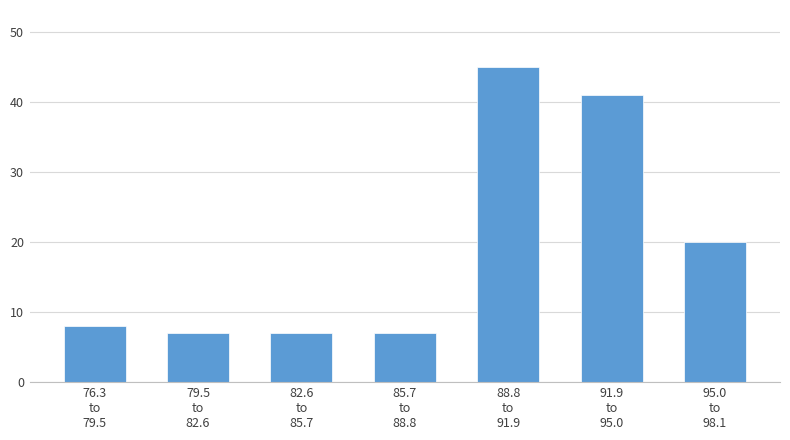

Reading left to right, extract all data points from this chart.

8	7	7	7	45	41	20